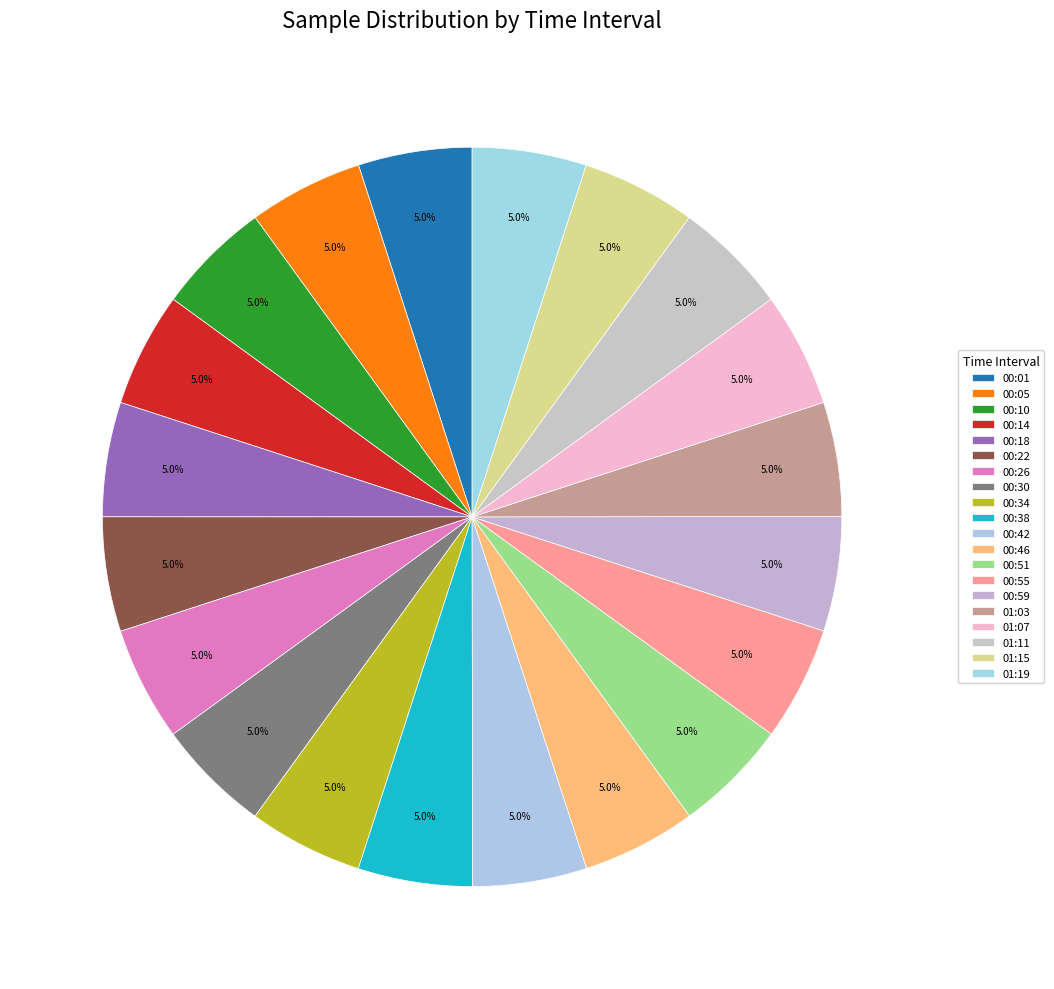

The 00:22 slice represents 14% of the pie. True or false?

False